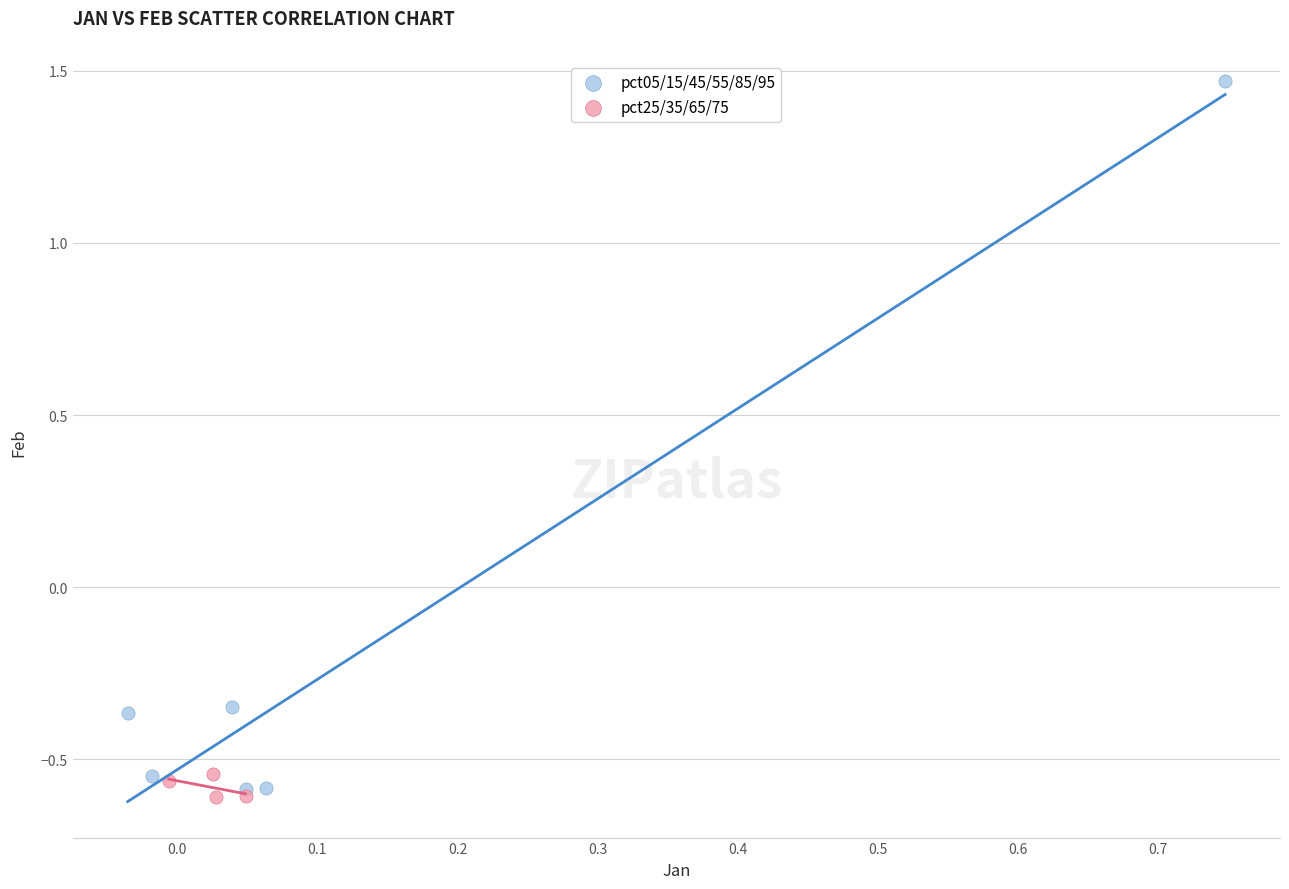

Which series has the widest spread of Y values?

pct05/15/45/55/85/95